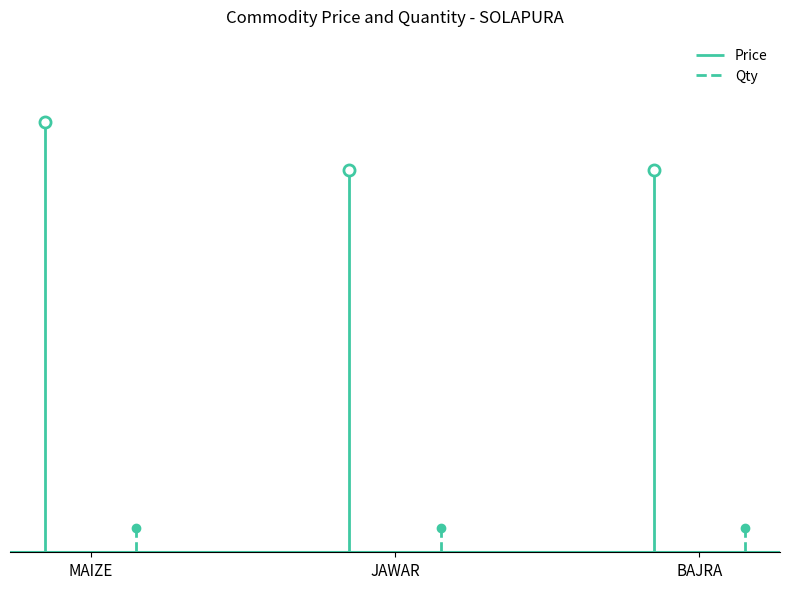

Reading left to right, transcribe all the data shown in this chart.

Price: 1800	1600	1600
Qty: 100	100	100